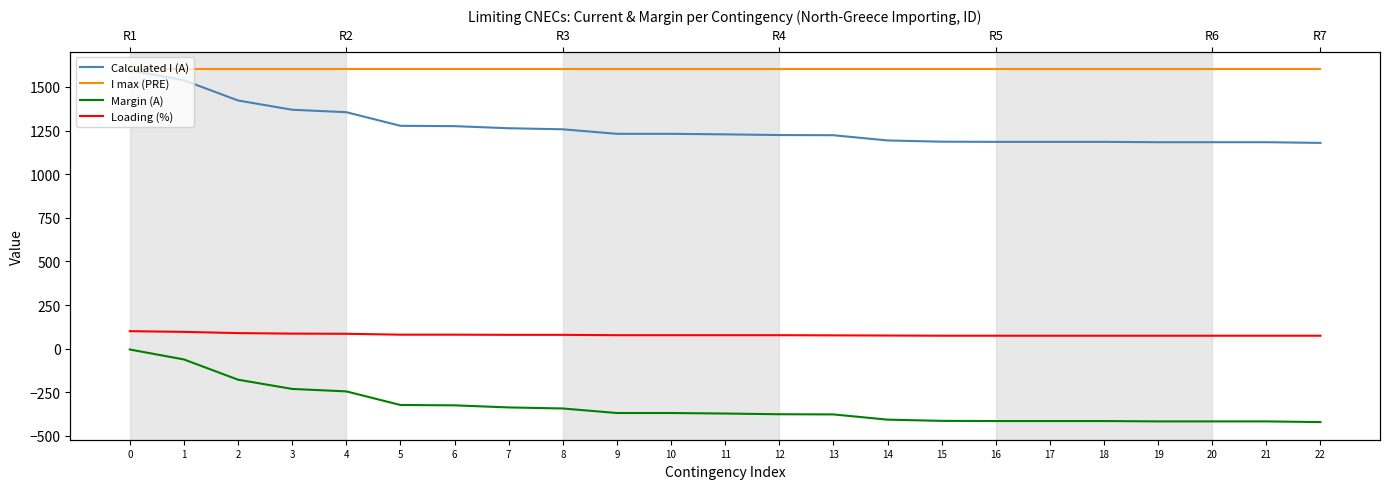

Reading left to right, what are all the values shown in this chart?

Calculated I (A): 1595	1538	1422	1369	1355	1277	1275	1263	1257	1231	1231	1228	1224	1223	1193	1186	1185	1185	1185	1183	1183	1183	1179
I max (PRE): 1600	1600	1600	1600	1600	1600	1600	1600	1600	1600	1600	1600	1600	1600	1600	1600	1600	1600	1600	1600	1600	1600	1600
Margin (A): -5	-62	-178	-231	-245	-323	-325	-337	-343	-369	-369	-372	-376	-377	-407	-414	-415	-415	-415	-417	-417	-417	-421
Loading (%): 100	96	89	86	85	80	80	79	79	77	77	77	77	76	75	74	74	74	74	74	74	74	74